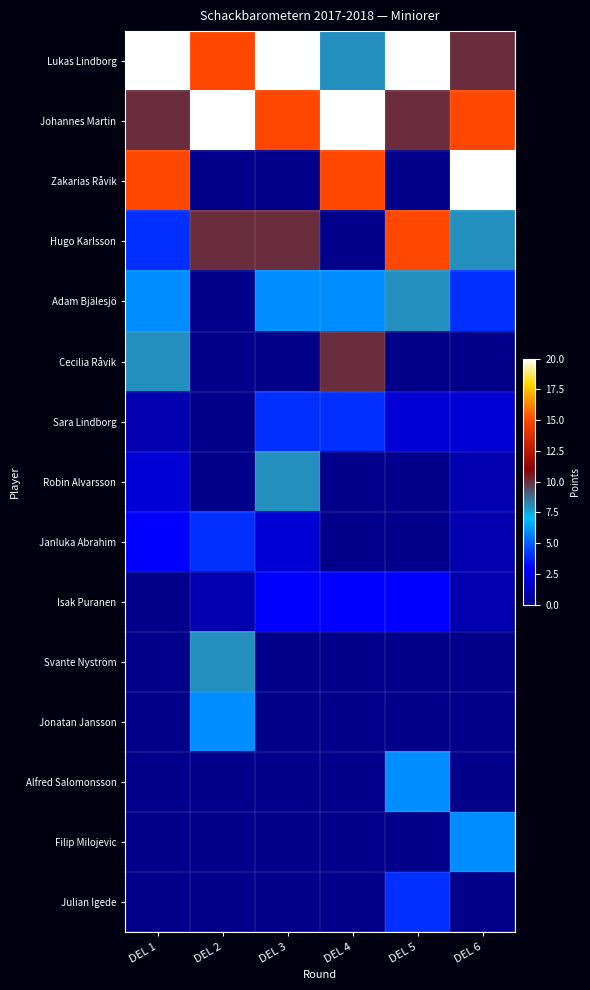

Between DEL 1 and DEL 6, which series saw the biggest shift?

Lukas Lindborg